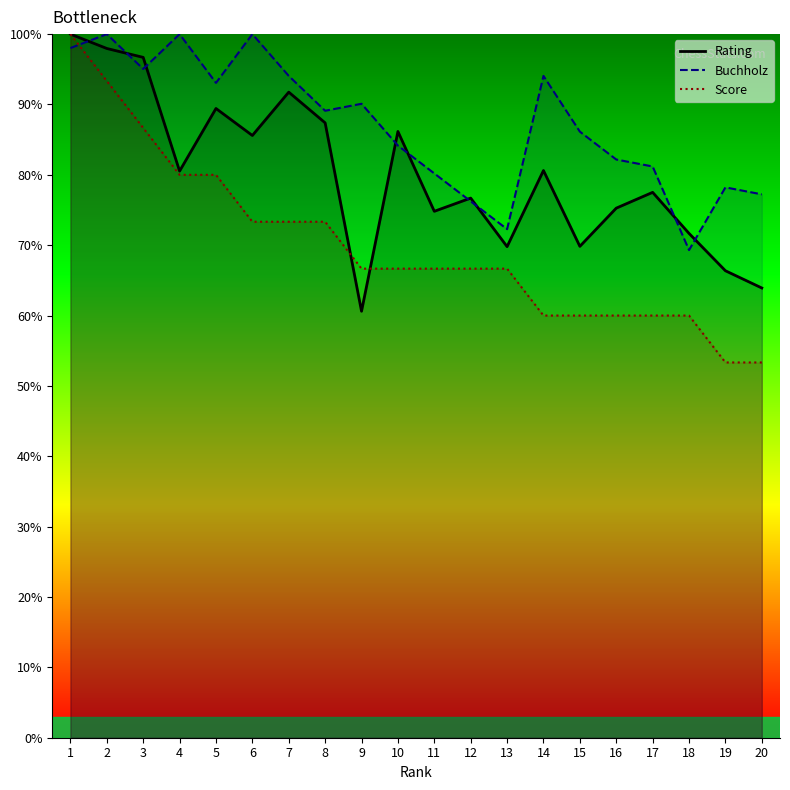

What is the value of the Score point at the 6th from the left?

73.3